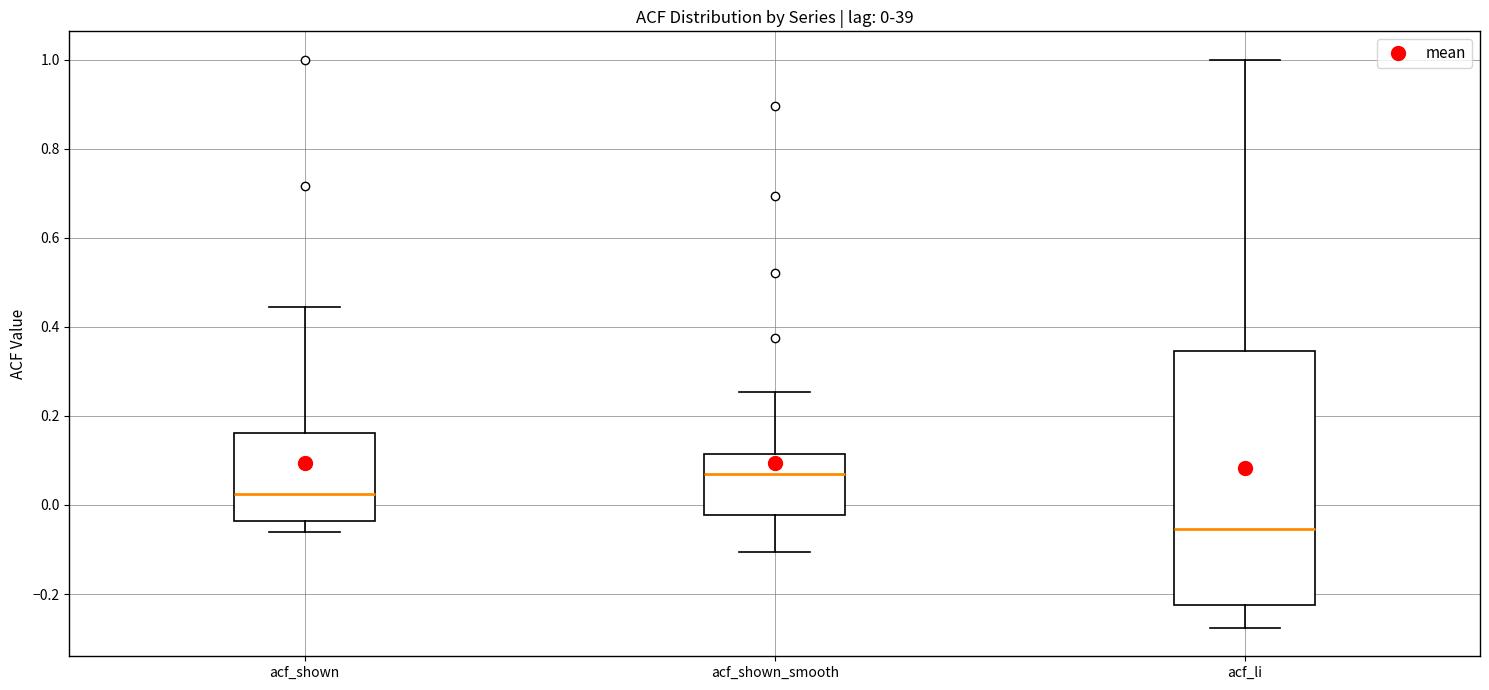

Which box has the lowest median line?

acf_li